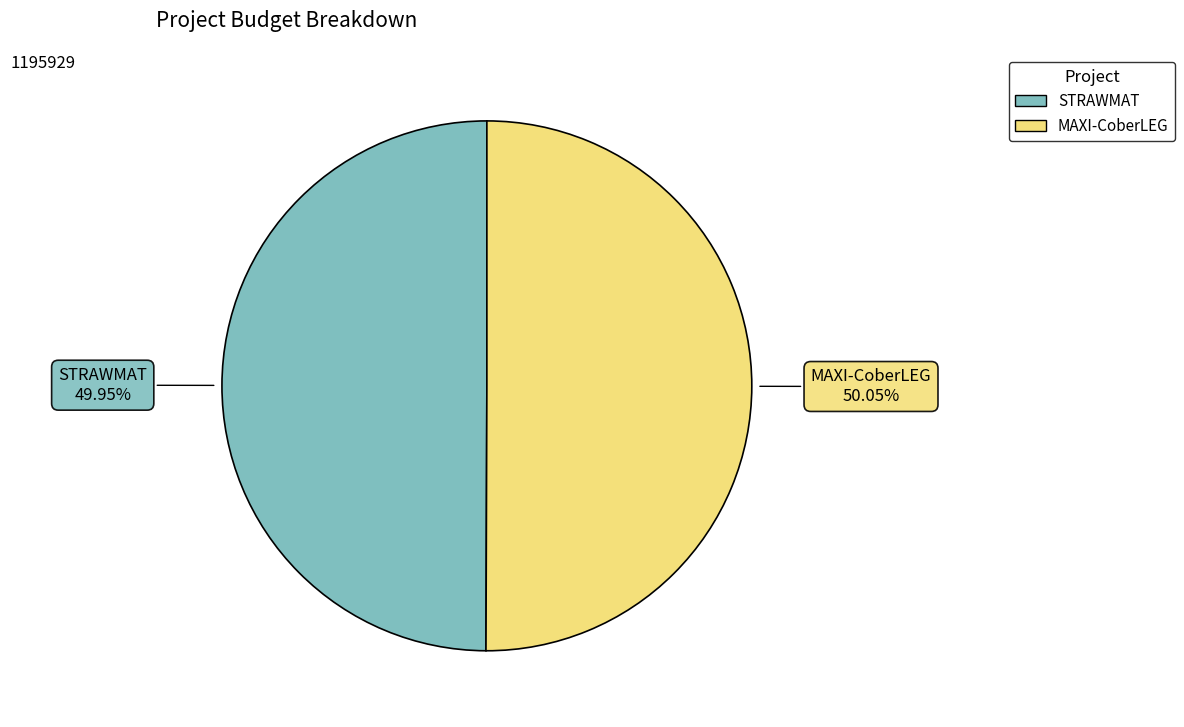

Is it true that MAXI-CoberLEG is 56% of the pie?

False